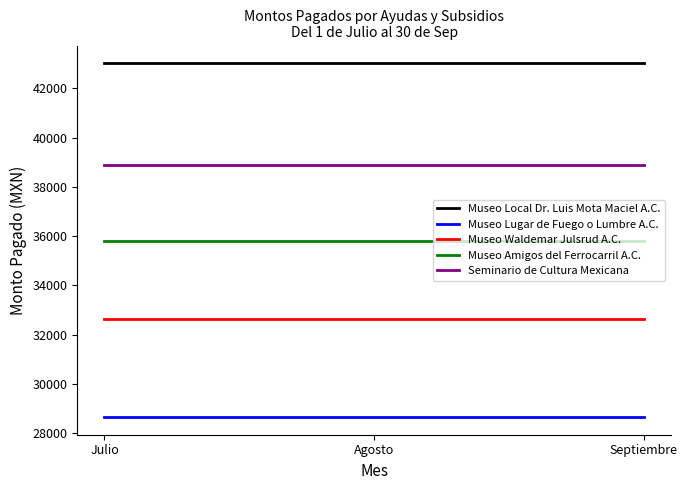

True or false: Museo Local Dr. Luis Mota Maciel A.C. has a value of 61262.1 at Septiembre.

False